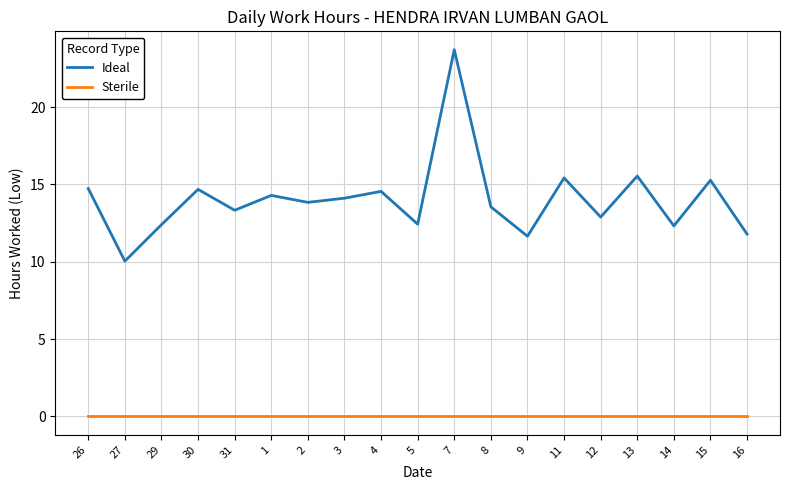

What position from the right is 2?

13